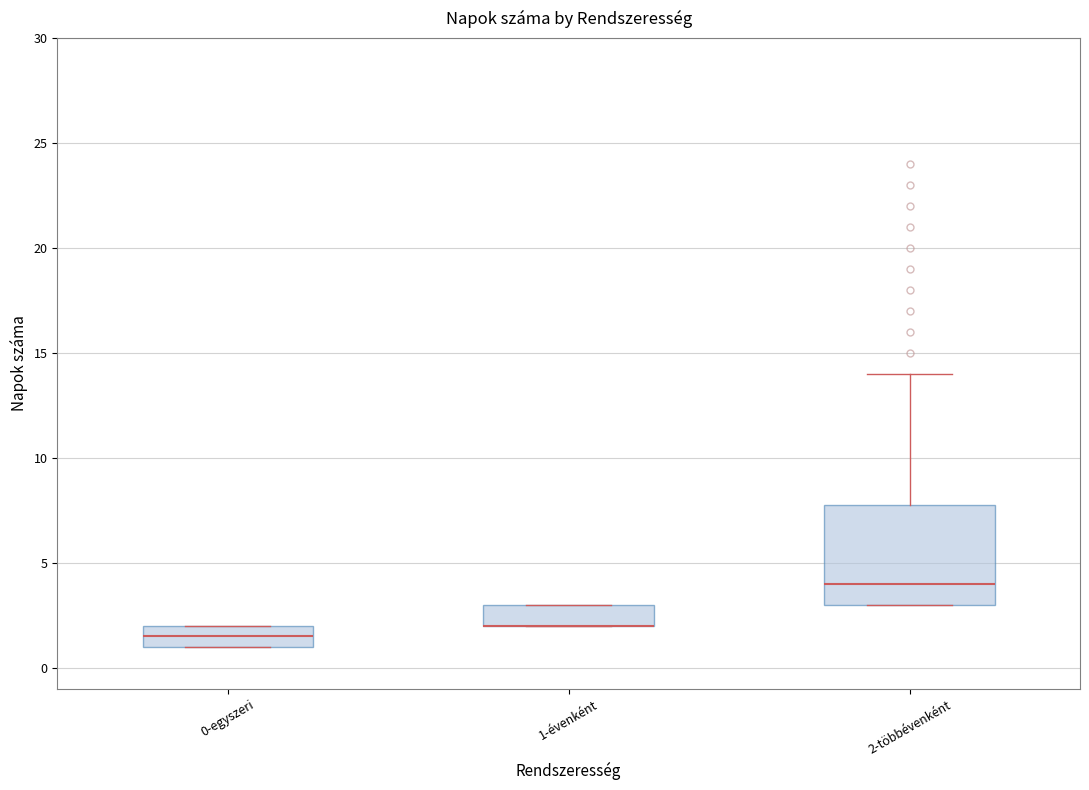

Reading left to right, read every box against the y-axis: the position of its median line, the range the box covers, and the ends of its whiskers. The values are not printed on the chart, so give them approximately, as read against the axis.

0-egyszeri: median 1.5, box 1.0 to 2.0, whiskers 1.0 to 2.0
1-évenként: median 2.0 (drawn on the box's lower edge), box 2.0 to 3.0, whiskers 2.0 to 3.0
2-többévenként: median 4.0, box 3.0 to 8.0, whiskers 3.0 to 14.0